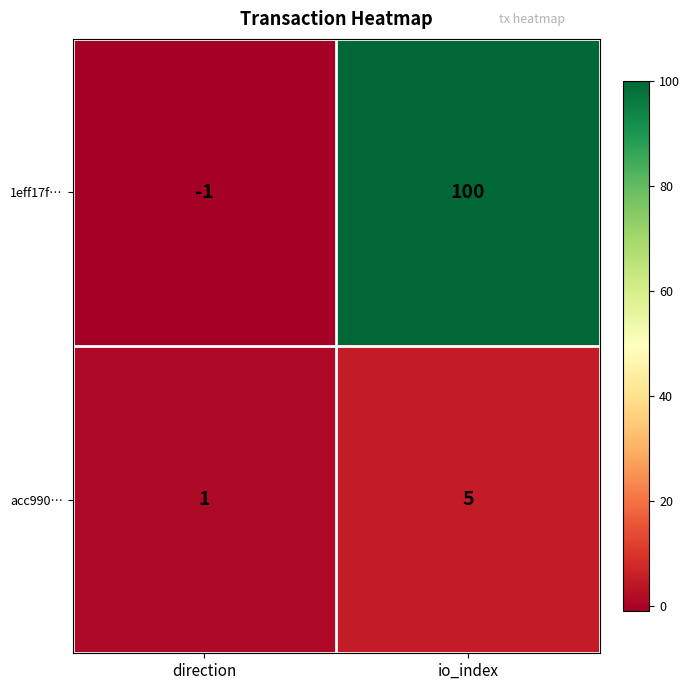

At which label is acc990… closest to 3?

direction